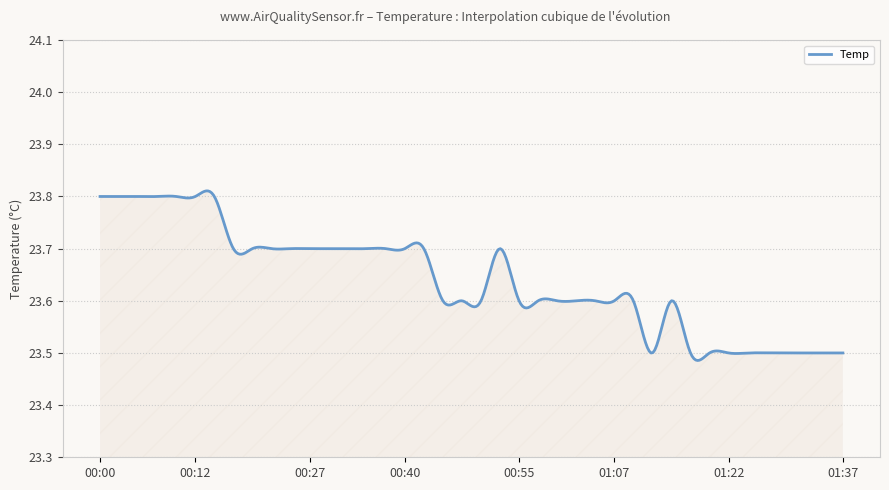

True or false: the data has more than 1 interior local peaks.

True